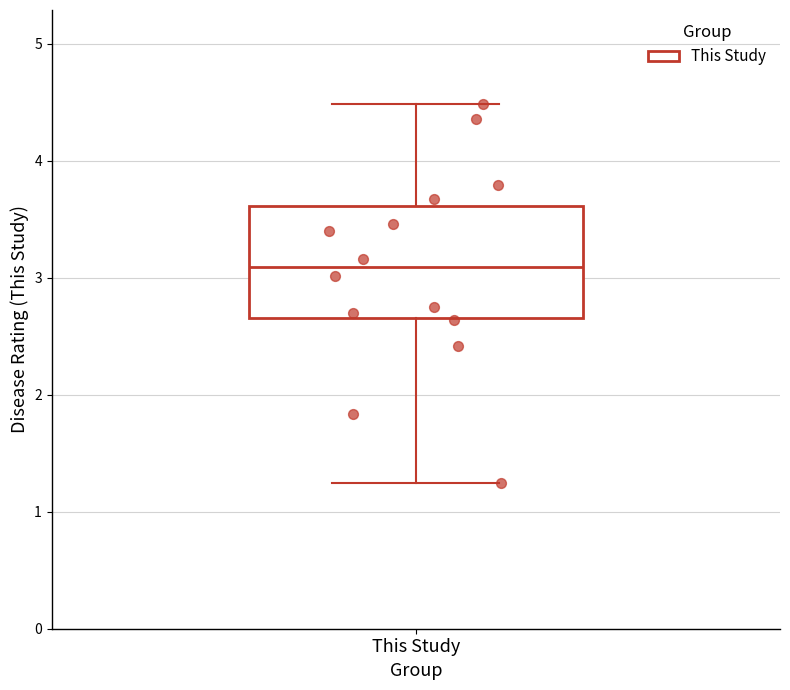

Read this box plot against the y-axis: the position of the median line, the range covered by the box, and the ends of both whiskers. The values are not printed on the chart, so give them approximately, as read against the axis.

median 3.1, box 2.7 to 3.6, whiskers 1.3 to 4.5